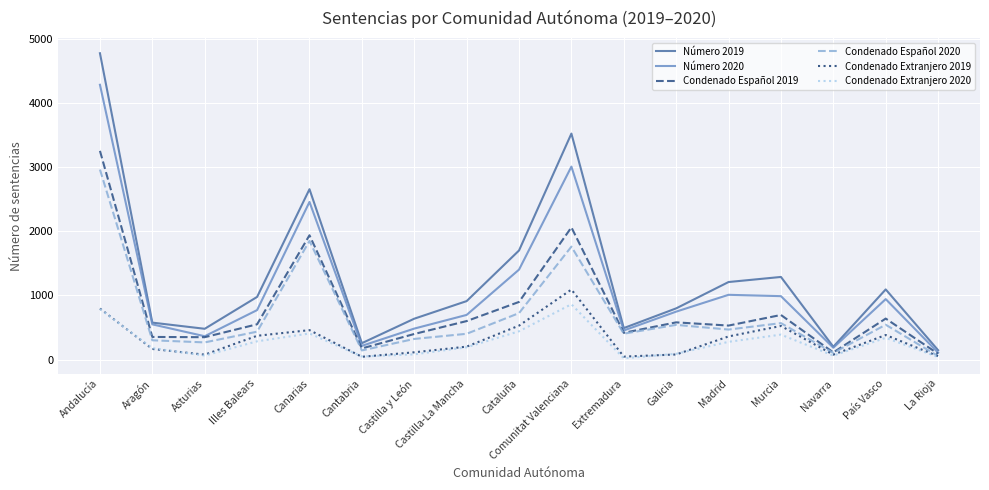

Rank the series by their maximum value, from lowest to highest.

Condenado Extranjero 2020, Condenado Extranjero 2019, Condenado Español 2020, Condenado Español 2019, Número 2020, Número 2019